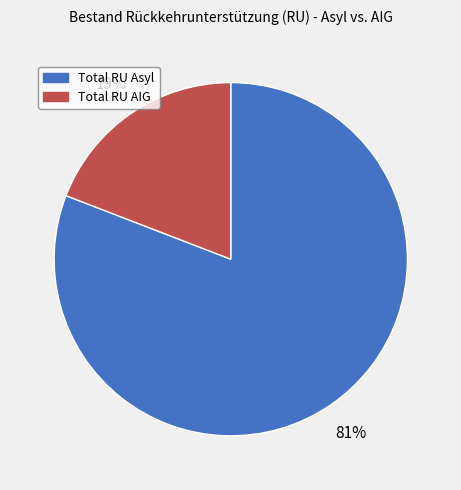

To the nearest percent, what is the difference between the Total RU AIG and Total RU Asyl slice percentages?

62%